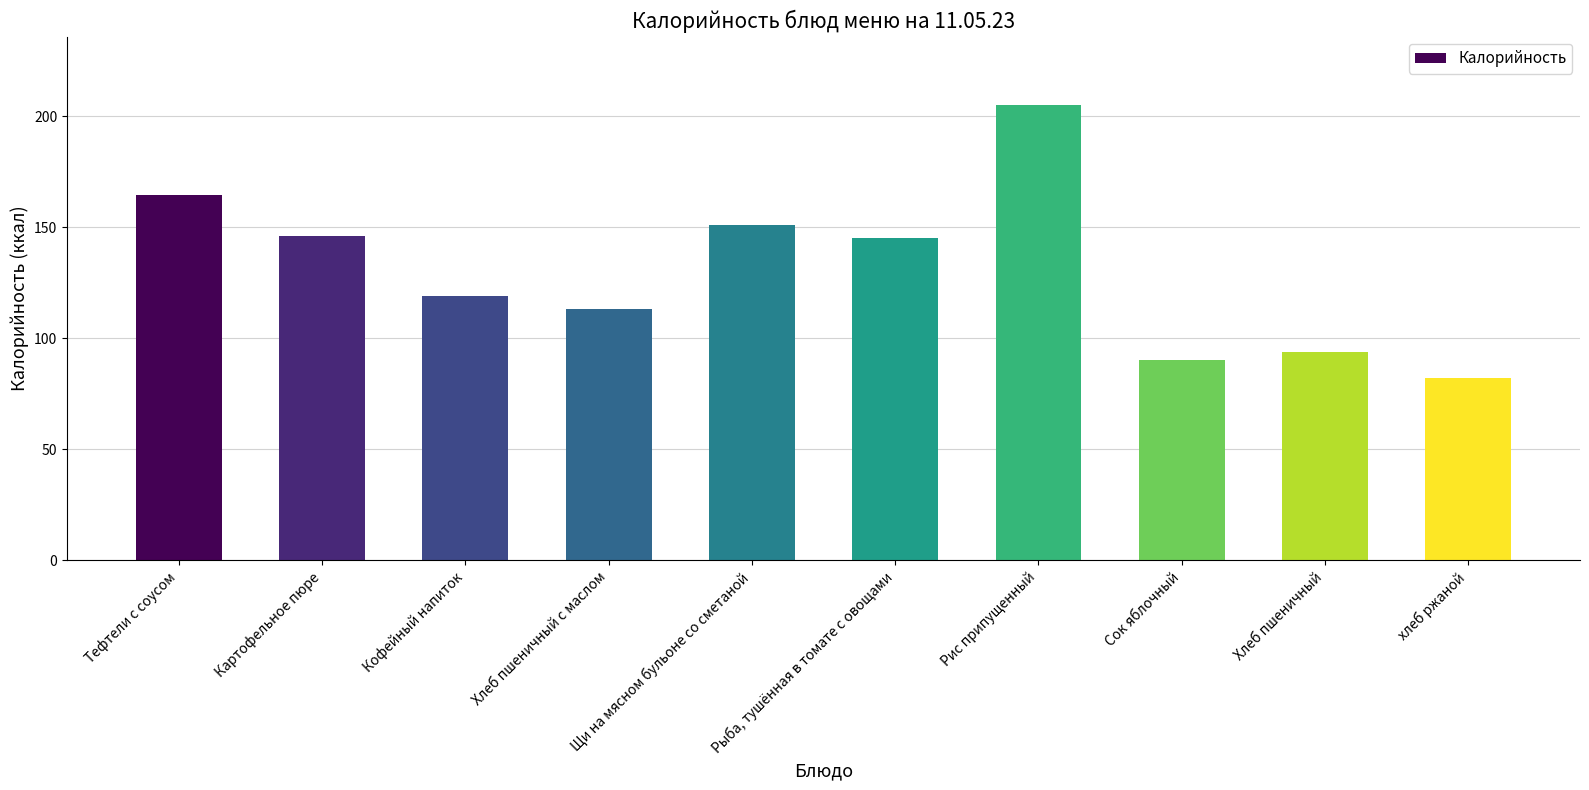

The value at Хлеб пшеничный is 124.4. True or false?

False